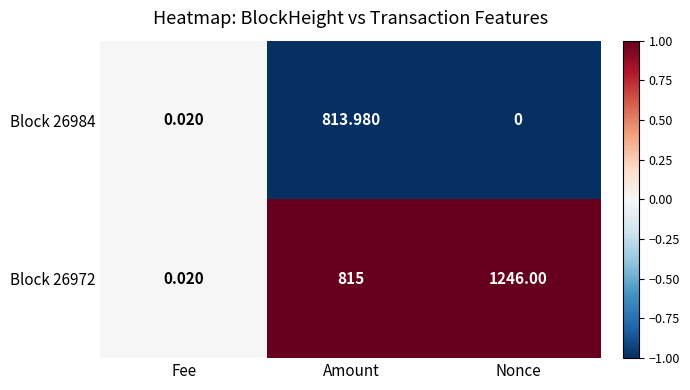

List the labels in order of Block 26972 value, smallest first.

Fee, Amount, Nonce